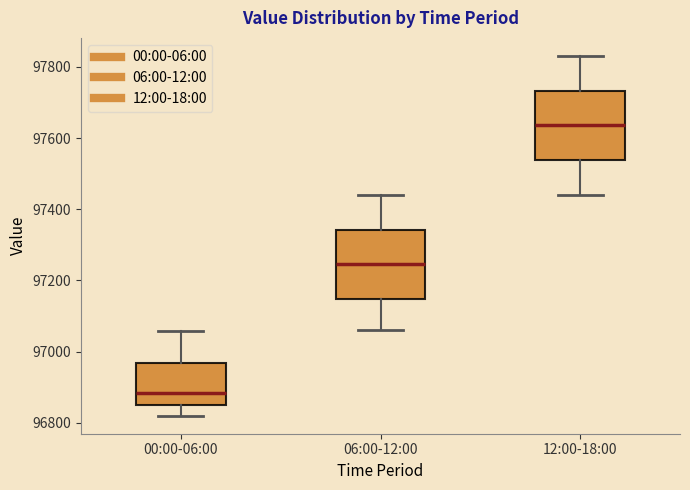

Reading left to right, transcribe this box plot: for each box, give where its median line is, the range the box spans, and where its two whiskers end, as read against the y-axis. The values are not printed on the chart, so give them approximately, as read against the axis.

00:00-06:00: median 96880, box 96840 to 96960, whiskers 96820 to 97060
06:00-12:00: median 97240, box 97140 to 97340, whiskers 97060 to 97440
12:00-18:00: median 97640, box 97540 to 97740, whiskers 97440 to 97840